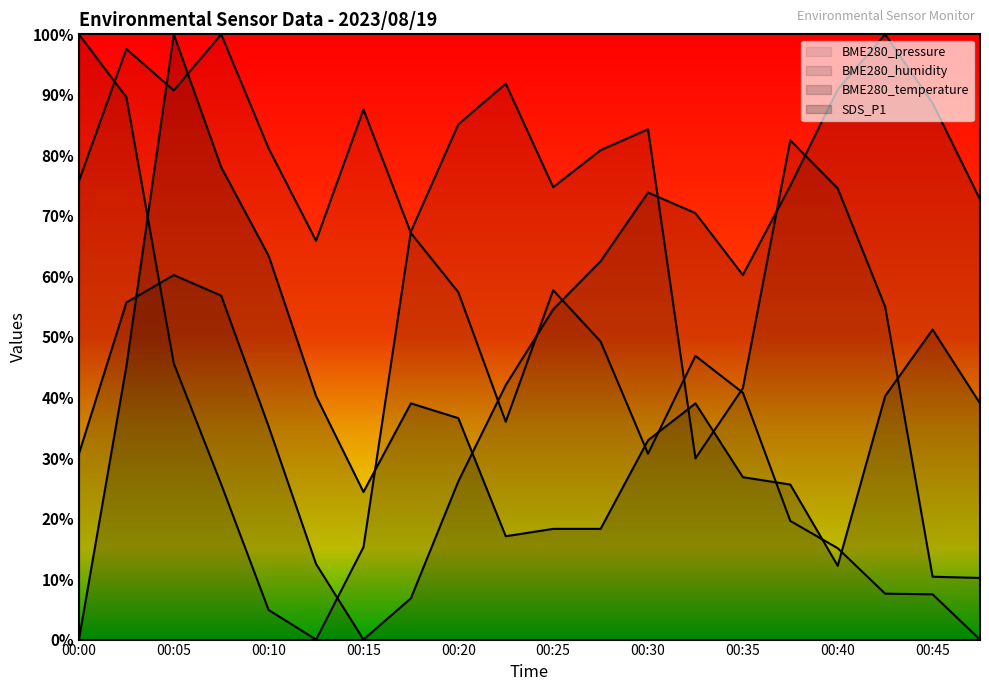

Does the chart have visible grid lines?

No